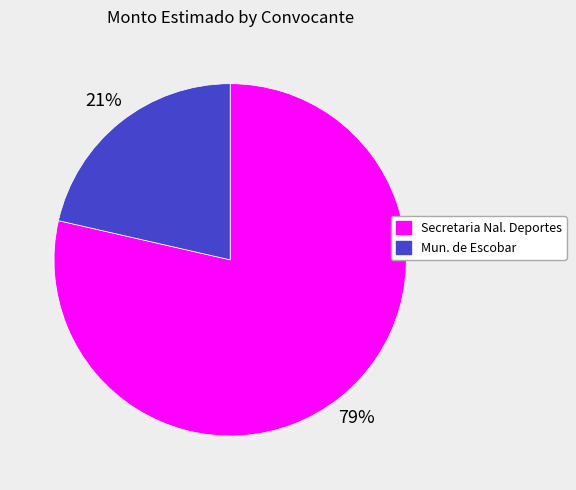

How many segments does this pie chart have?

2